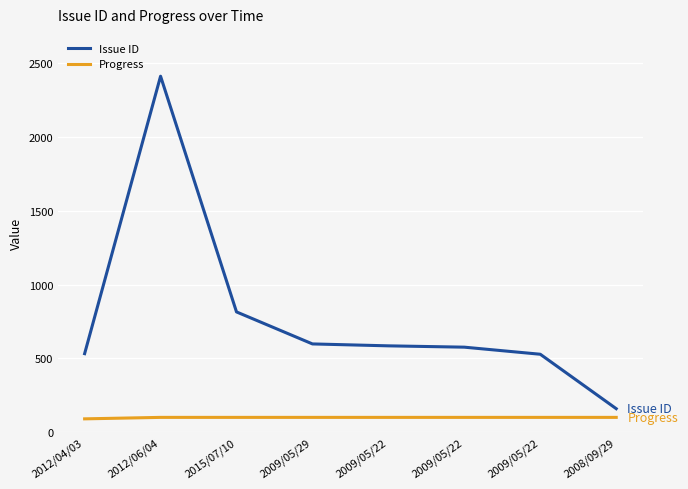

What is the highest value of the Progress series?

100